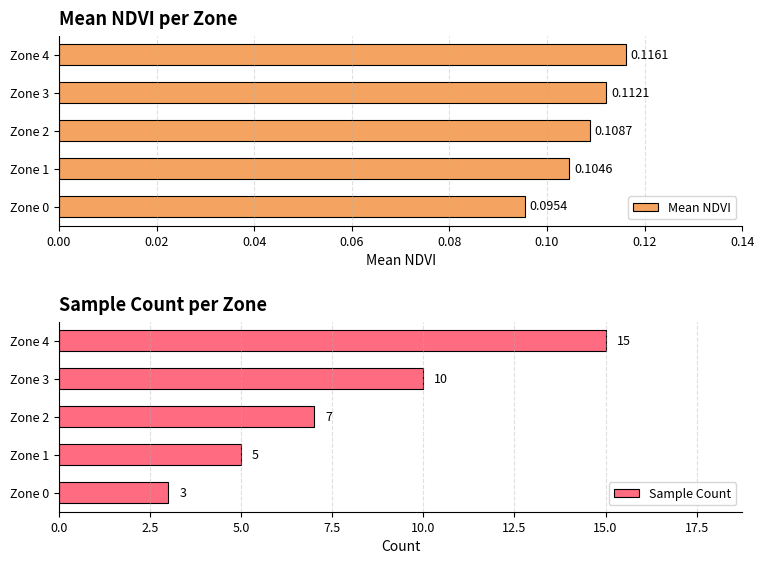

Rank the categories by Mean NDVI value from highest to lowest.

Zone 4, Zone 3, Zone 2, Zone 1, Zone 0